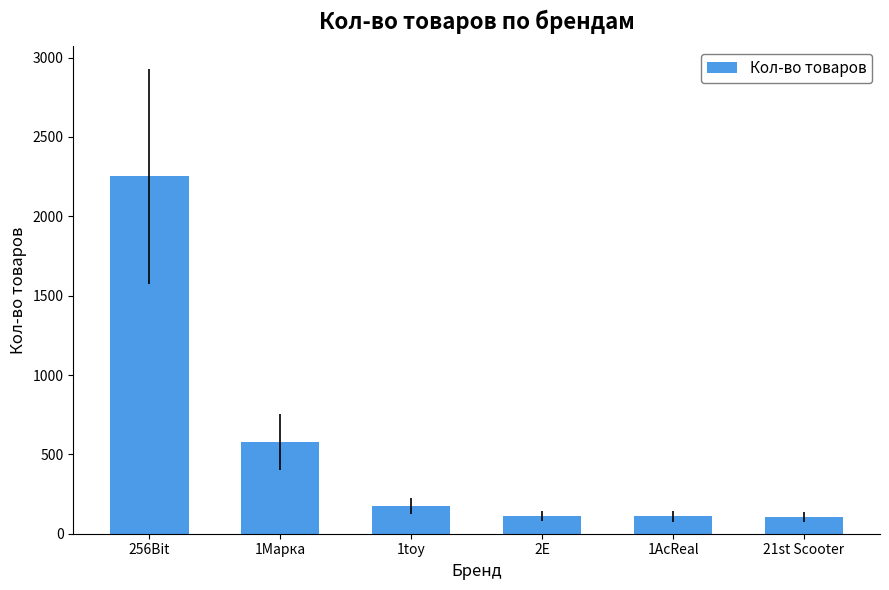

What is the value of the 6th bar from the left?

106